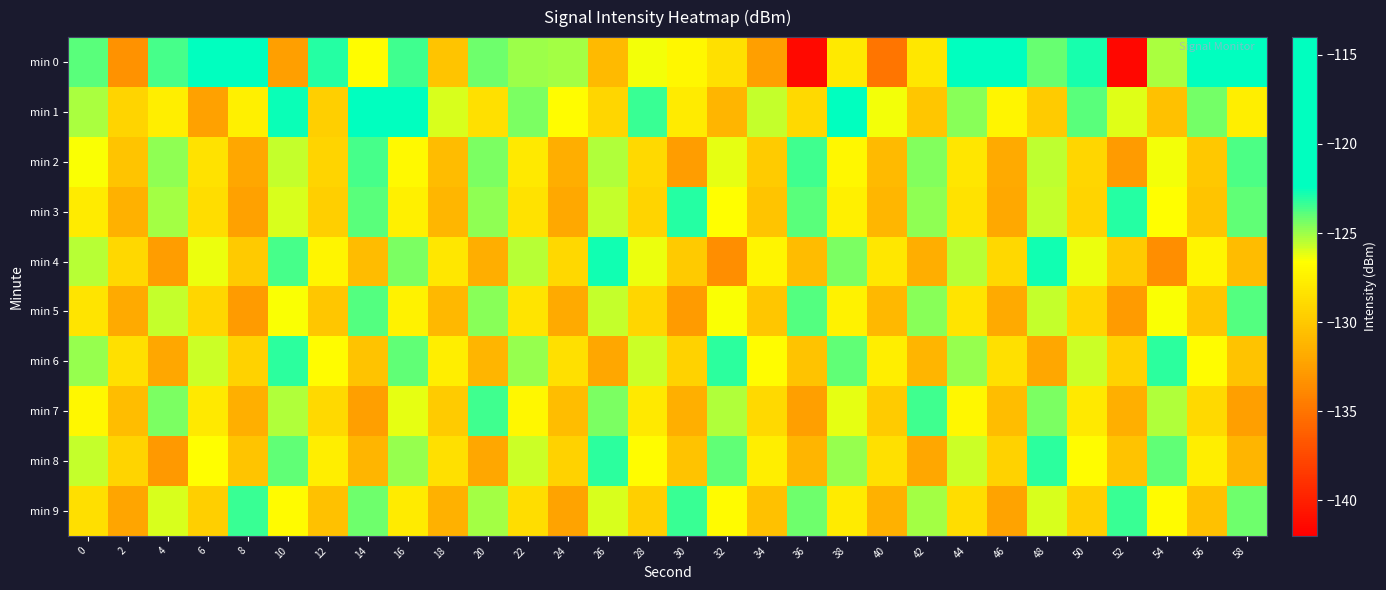

At which category is the sum across all series the highest?

16